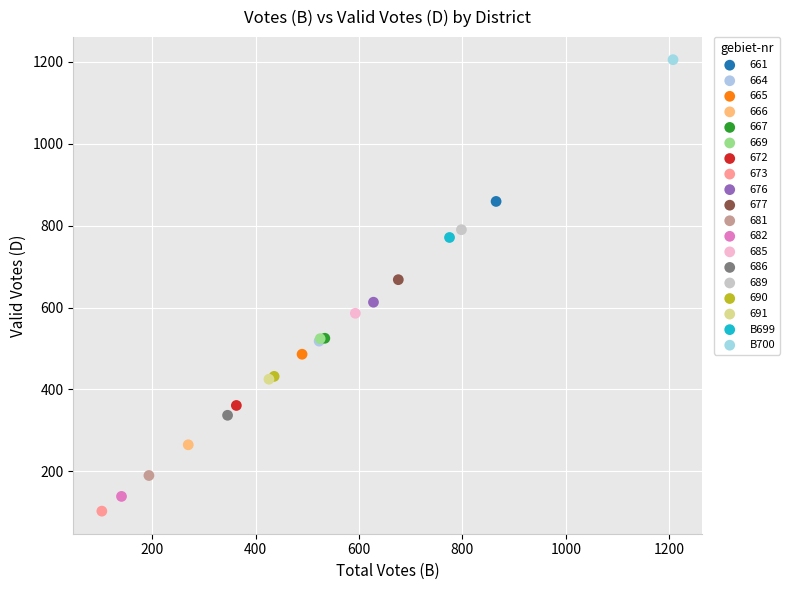

What are all the series names shown in the legend?

661, 664, 665, 666, 667, 669, 672, 673, 676, 677, 681, 682, 685, 686, 689, 690, 691, B699, B700